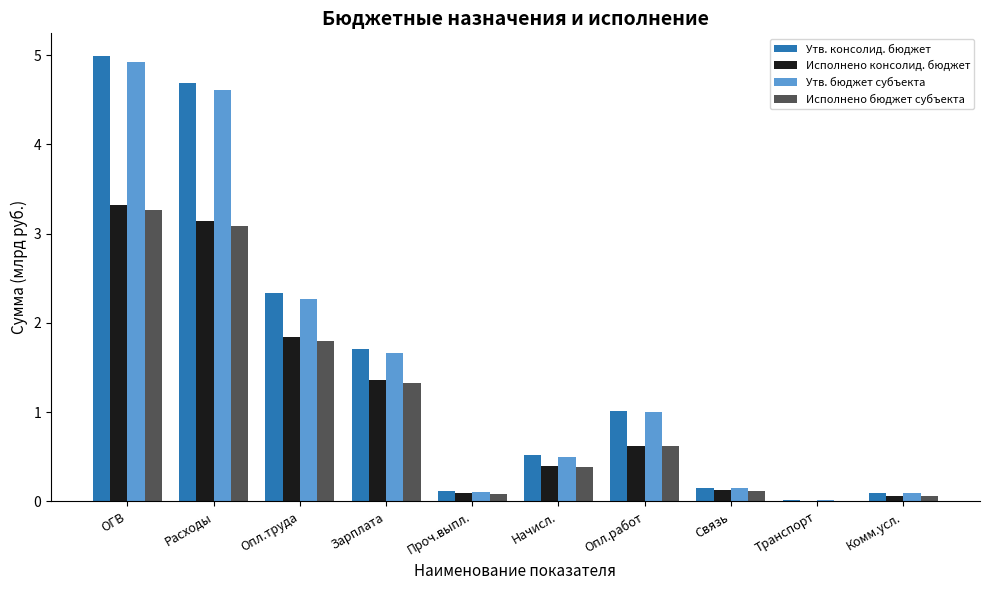

The Исполнено бюджет субъекта series shows 0.4 at Начисл.. True or false?

True